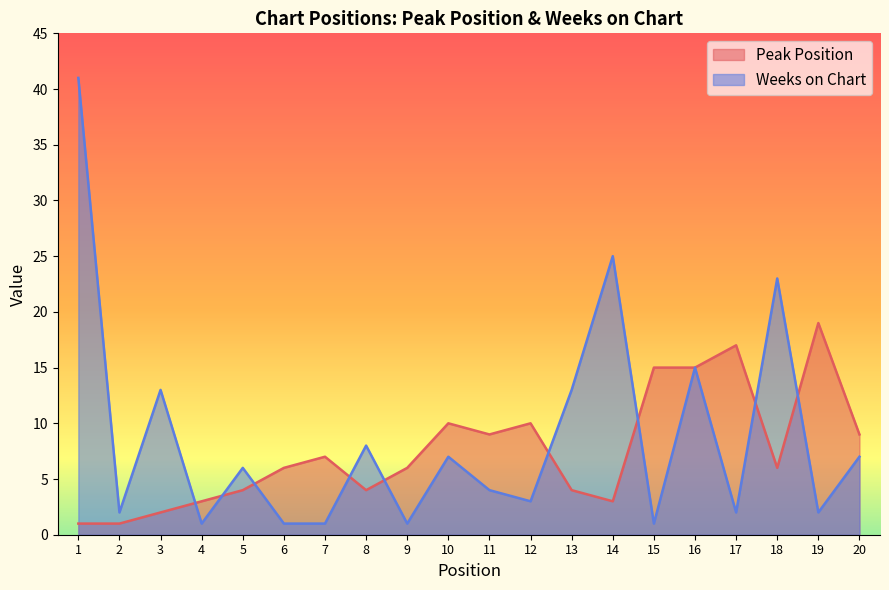

List the series in order of their peak value, lowest first.

Peak Position, Weeks on Chart